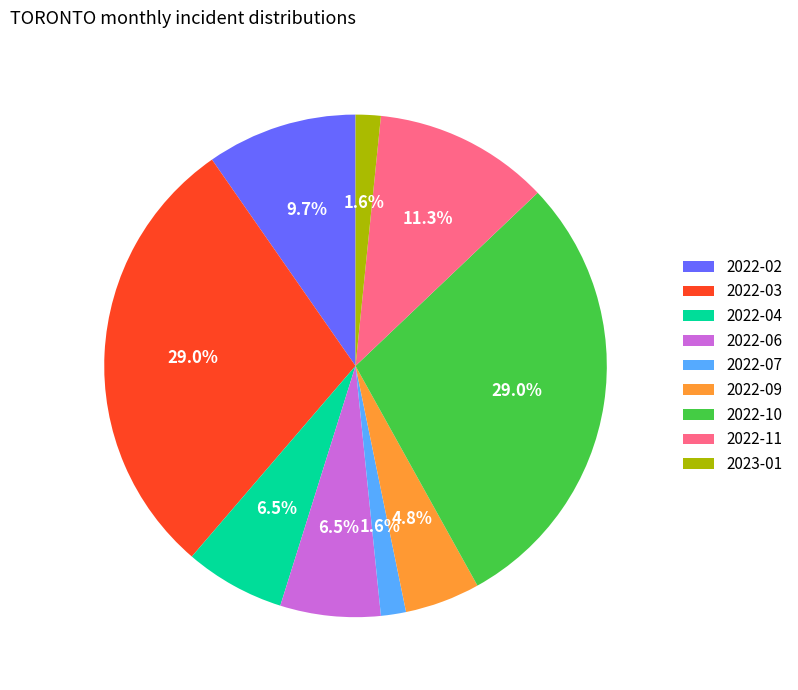

To the nearest percent, what is the average slice percentage?

11%